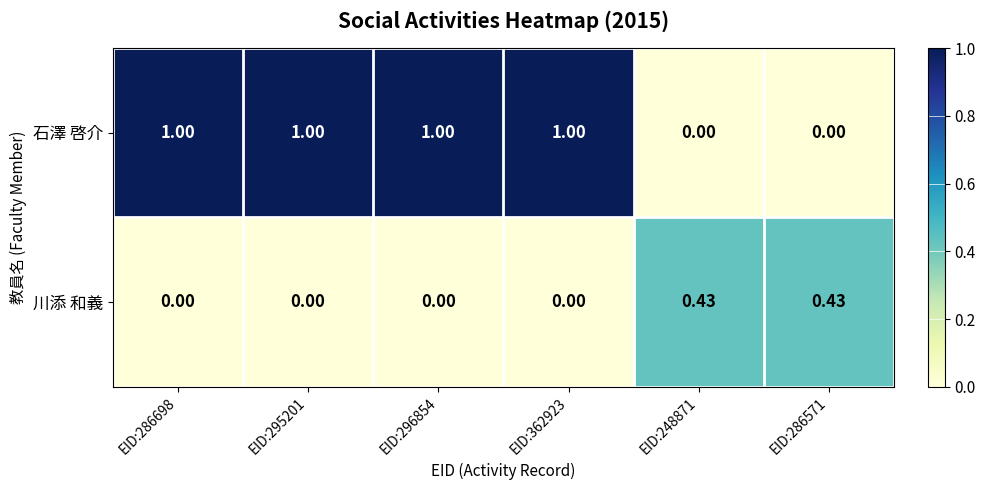

Which series has the largest range (max minus min)?

石澤 啓介